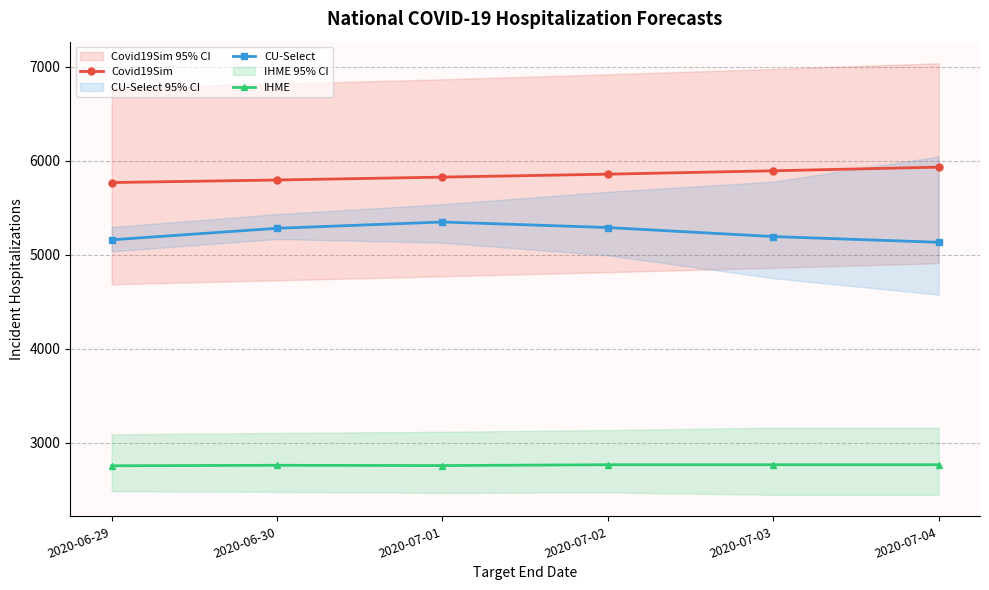

Reading left to right, list all the values displayed in this chart.

Covid19Sim: 5768	5795	5826	5857	5893	5932
CU-Select: 5158	5281	5348	5289	5193	5132
IHME: 2753	2758	2755	2764	2764	2764